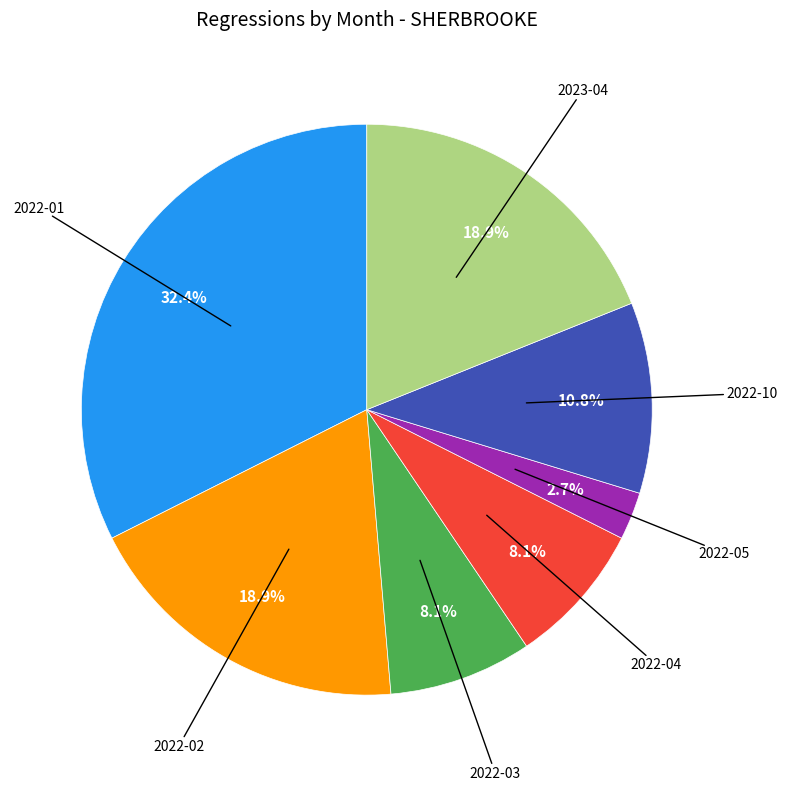

How many slices are in this pie chart?

7